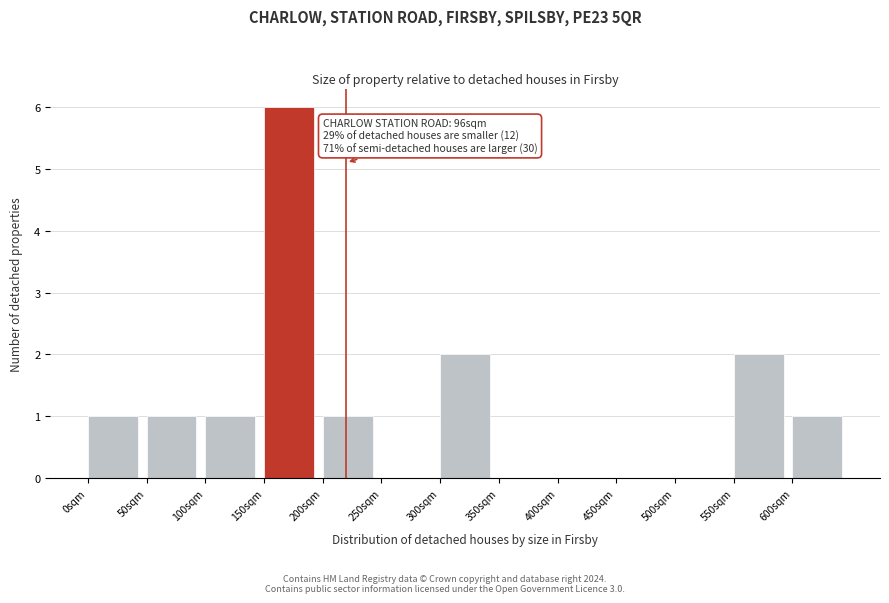

Which range on the x-axis has the tallest bar?

150 to 200